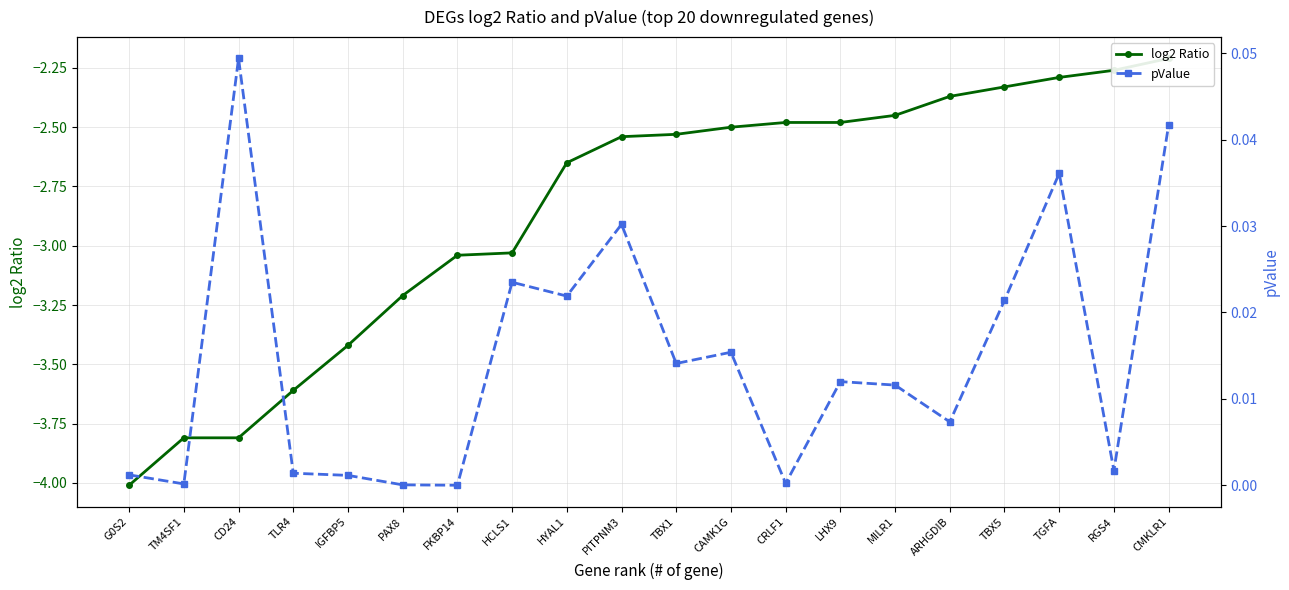

Which series has the largest total across all categories?

pValue